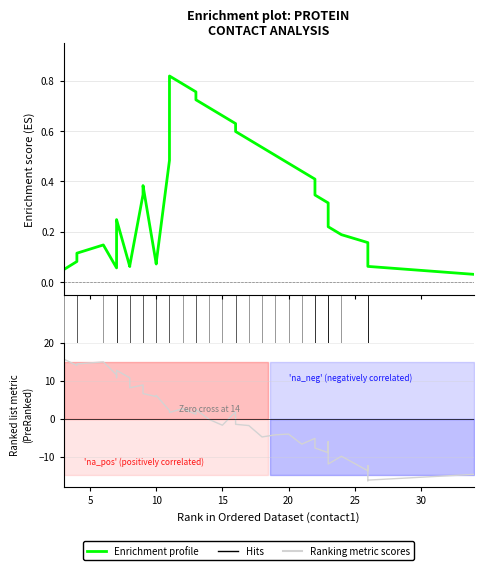

Which series ends up on top after the final intersection of Enrichment profile and Ranking metric scores?

Enrichment profile